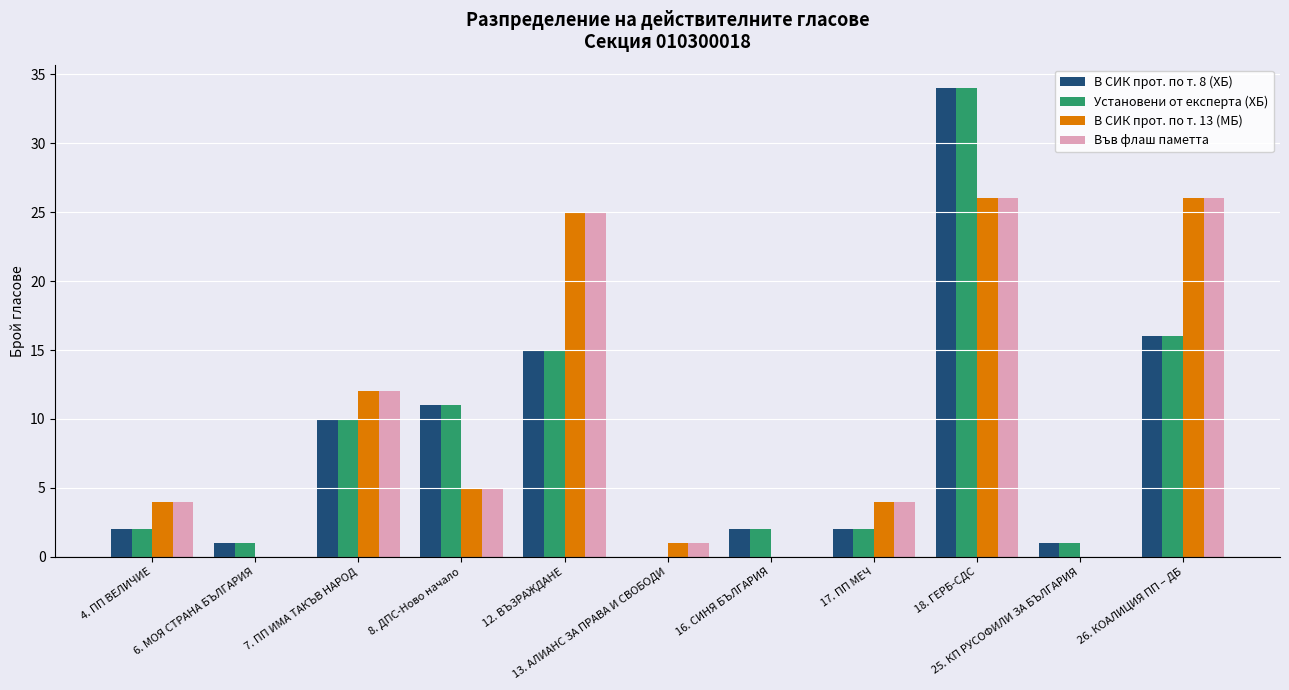

What is the maximum value for В СИК прот. по т. 13 (МБ)?

26